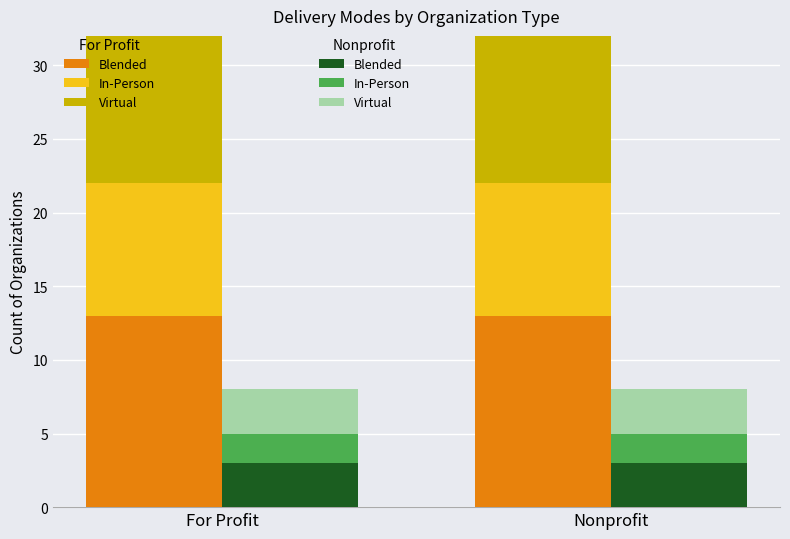

Rank the categories by Virtual value from lowest to highest.

For Profit, Nonprofit